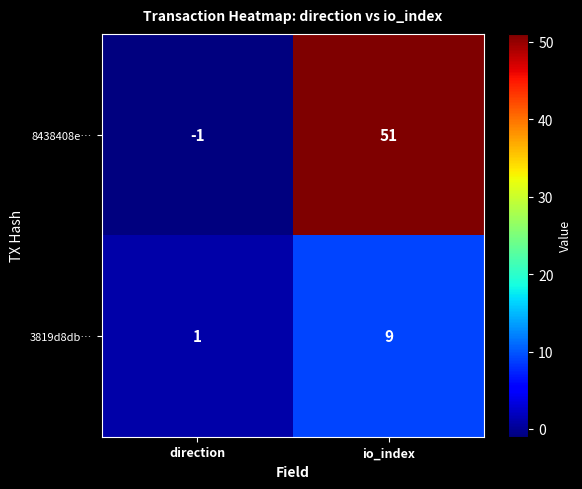

Reading left to right, transcribe all the data shown in this chart.

8438408e…: -1	51
3819d8db…: 1	9